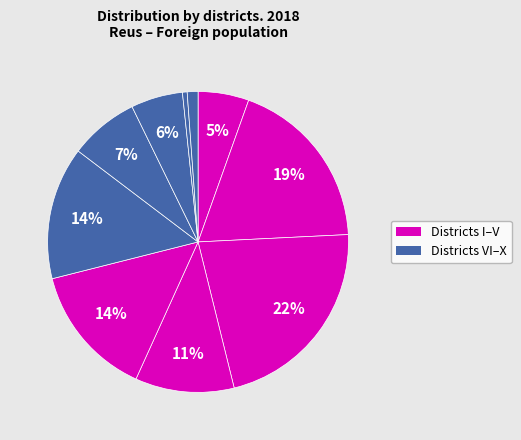

Does any single category account for the majority?

No